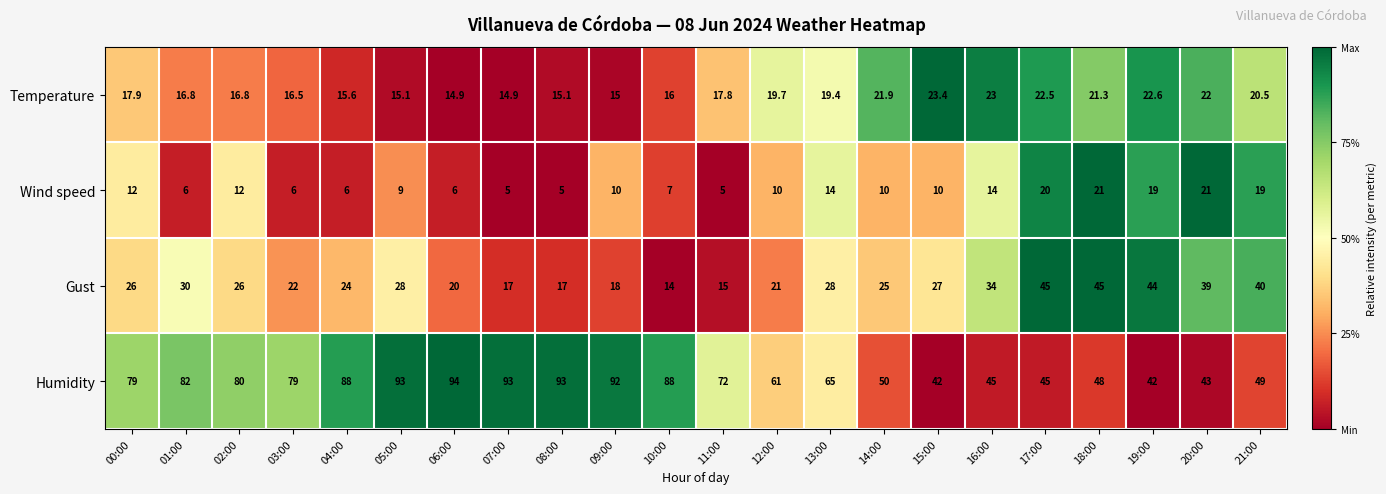

Rank the series by their maximum value, from highest to lowest.

Humidity, Gust, Temperature, Wind speed